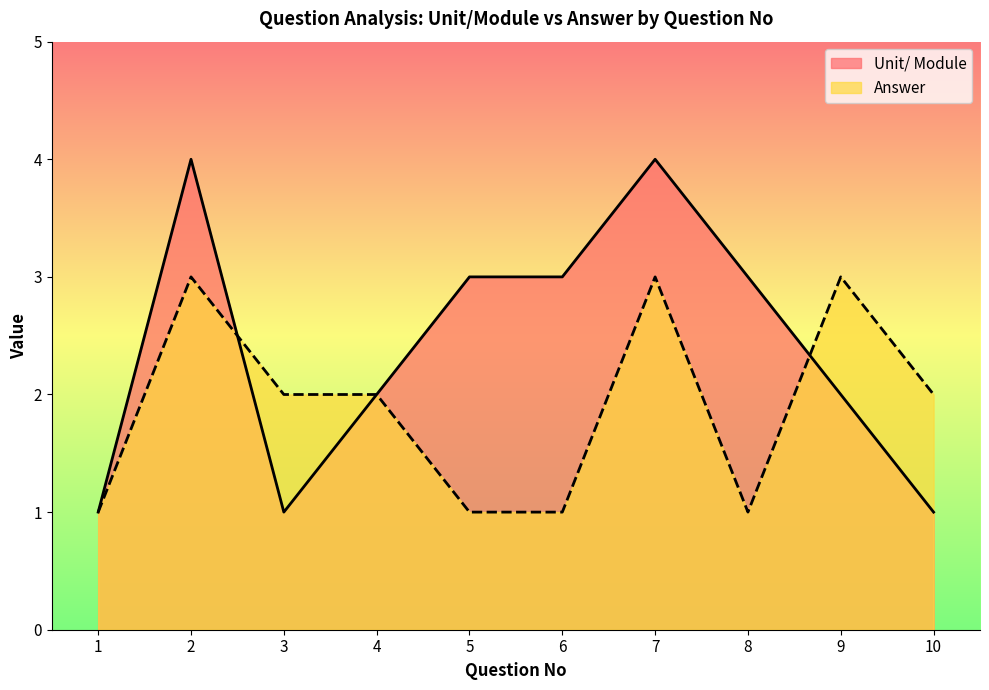

Where is the first local maximum for Unit/ Module?

2